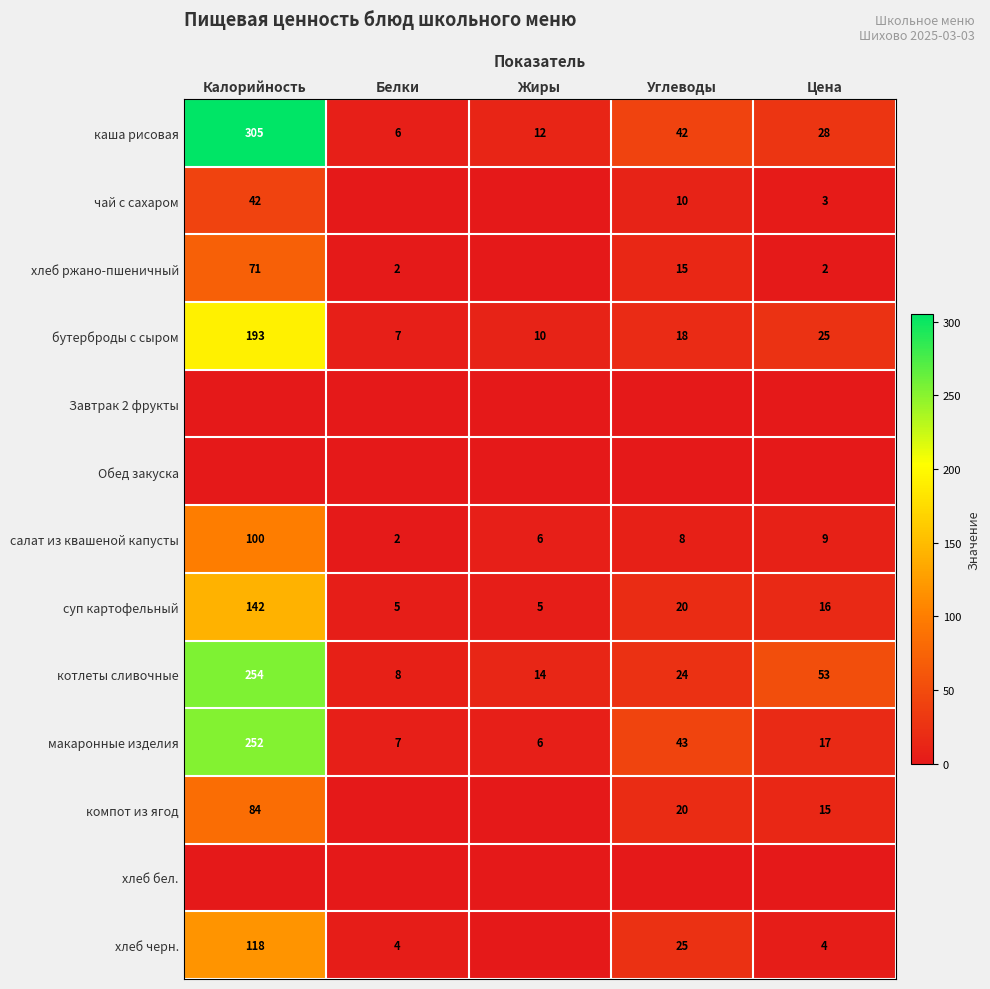

Read the салат из квашеной капусты value at Углеводы, to the nearest 10.

10